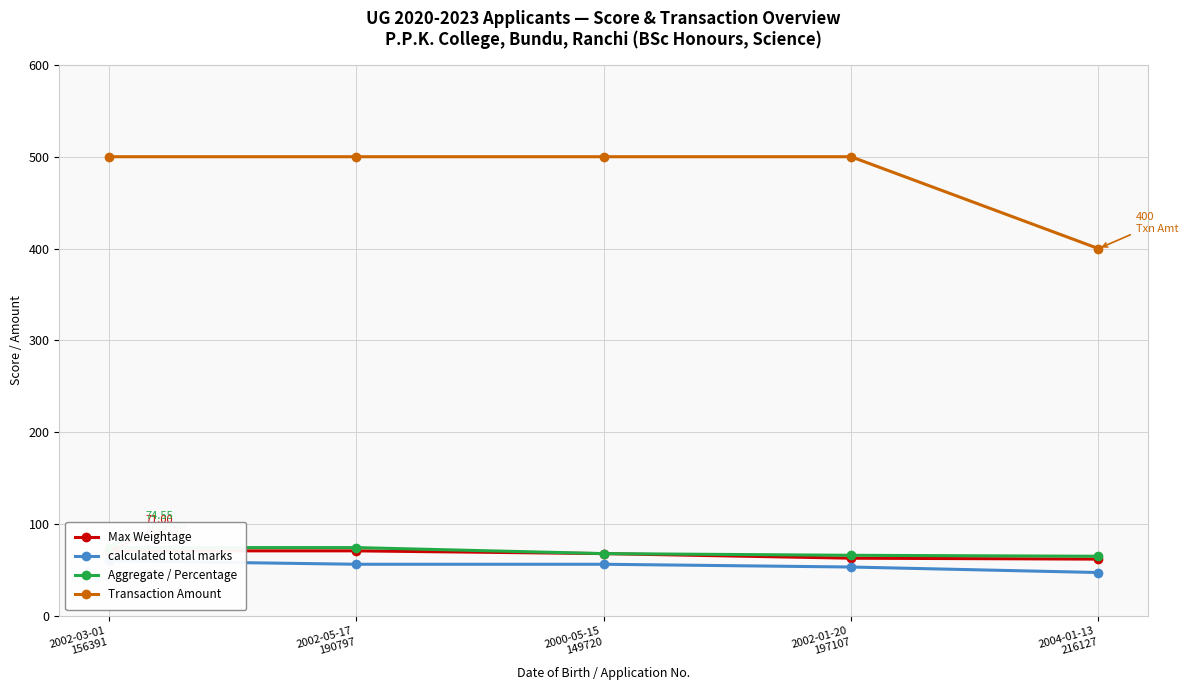

At which category is the sum across all series the highest?

2002-03-01
156391